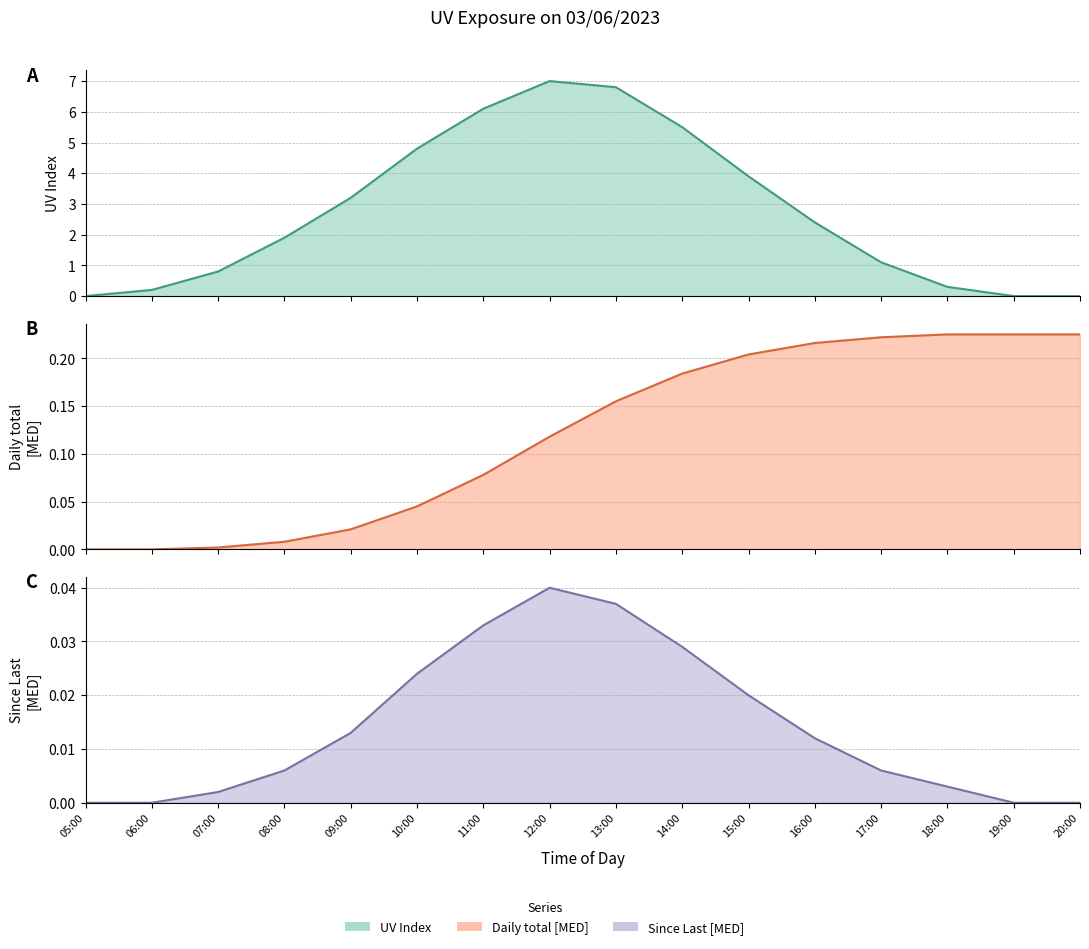

True or false: Since Last [MED] and UV Index cross at least once.

False